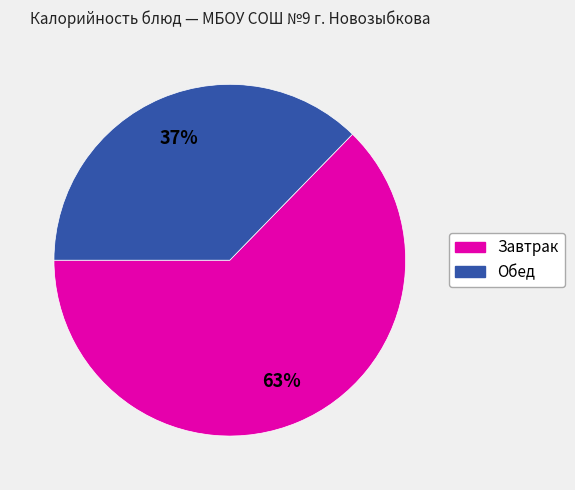

To the nearest percent, what is the average slice percentage?

50%